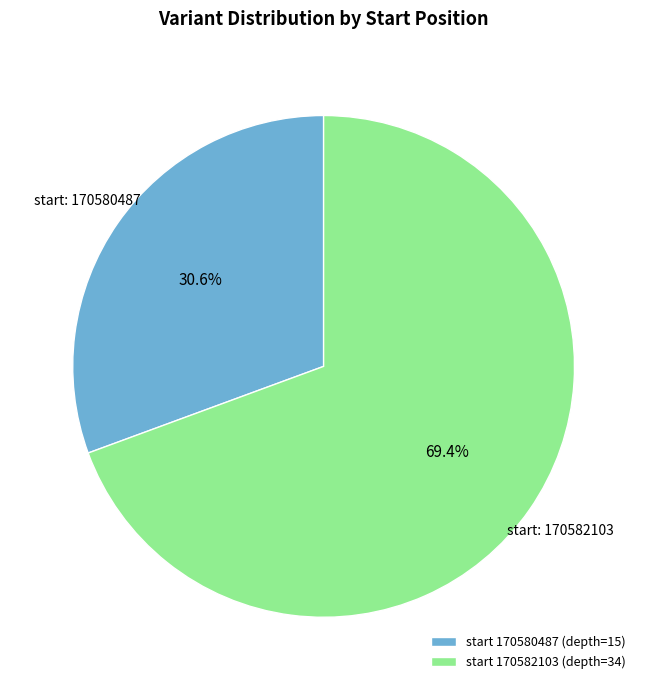

Is there any slice that represents more than half of the pie?

Yes